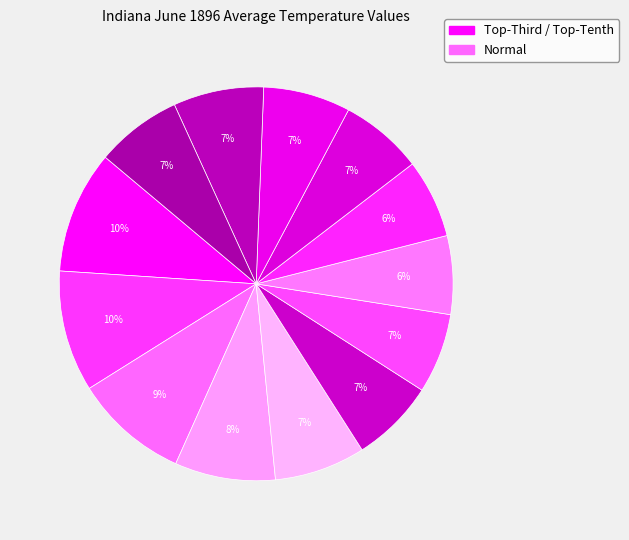

How many segments does this pie chart have?

13